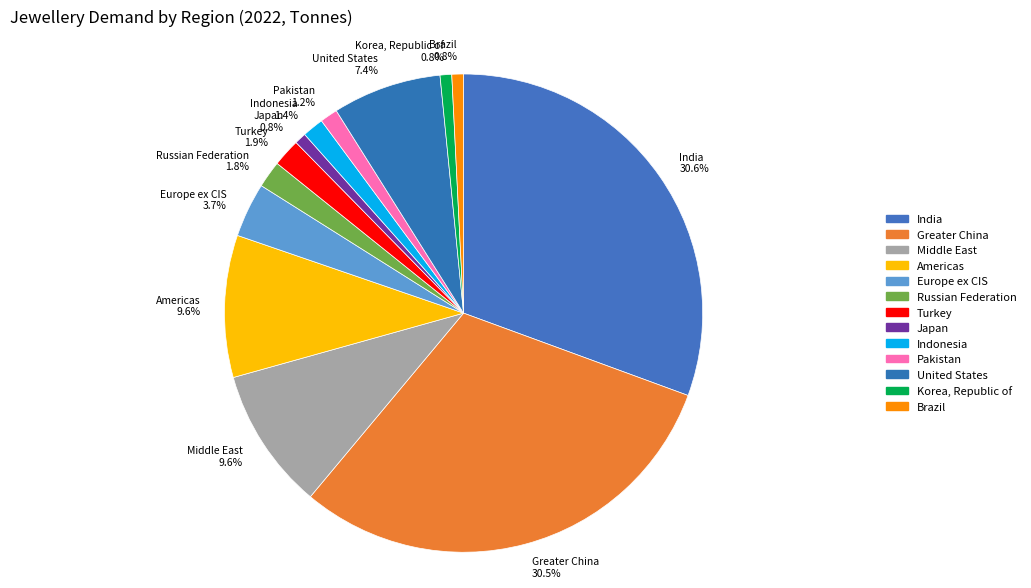

Does Turkey account for over 50% of the chart?

No